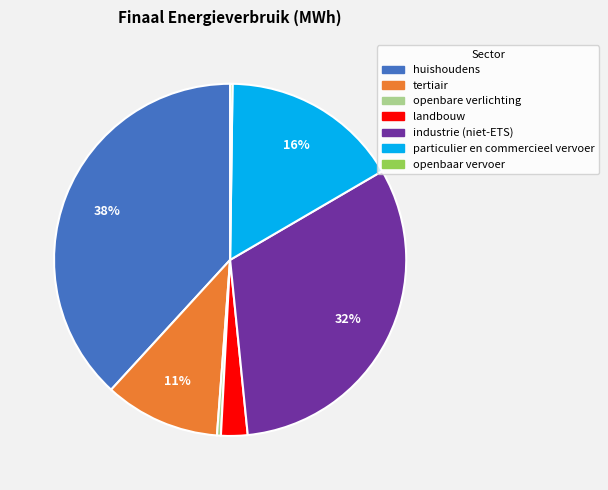

Between landbouw and openbare verlichting, which is larger?

landbouw